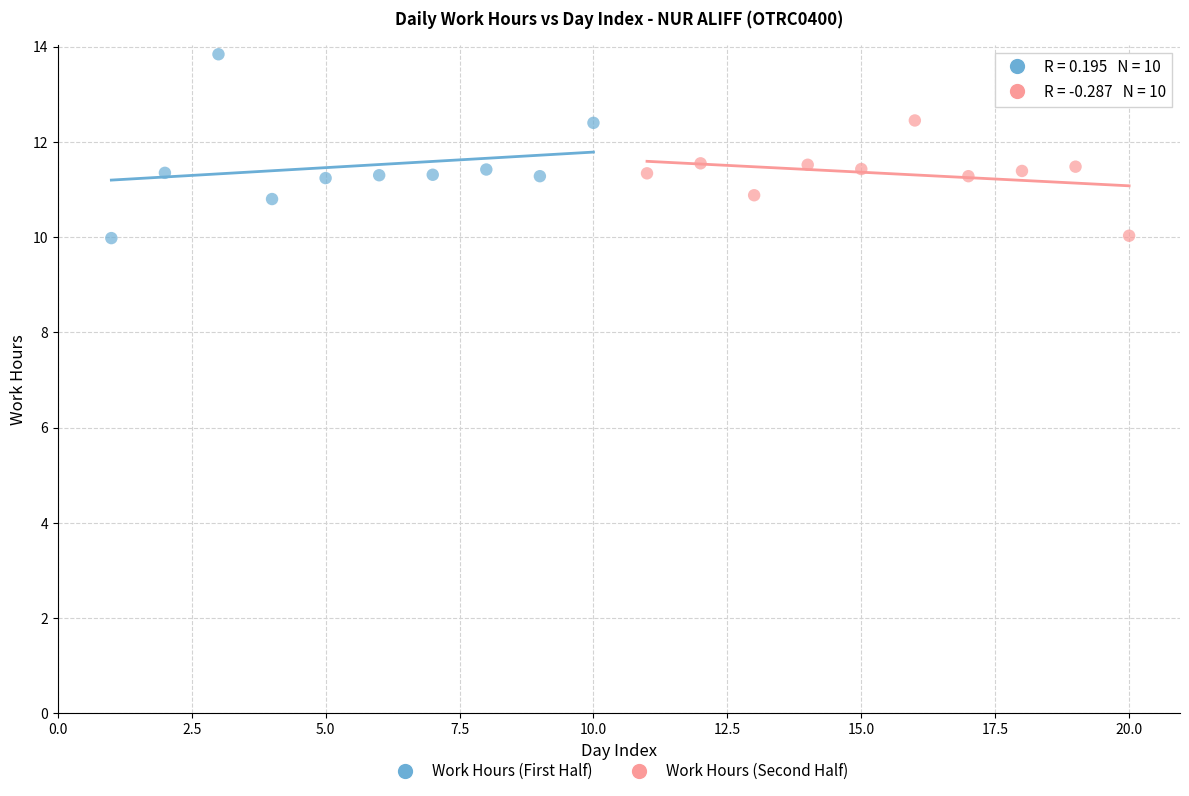

Which series has the widest spread of Y values?

Work Hours (First Half)